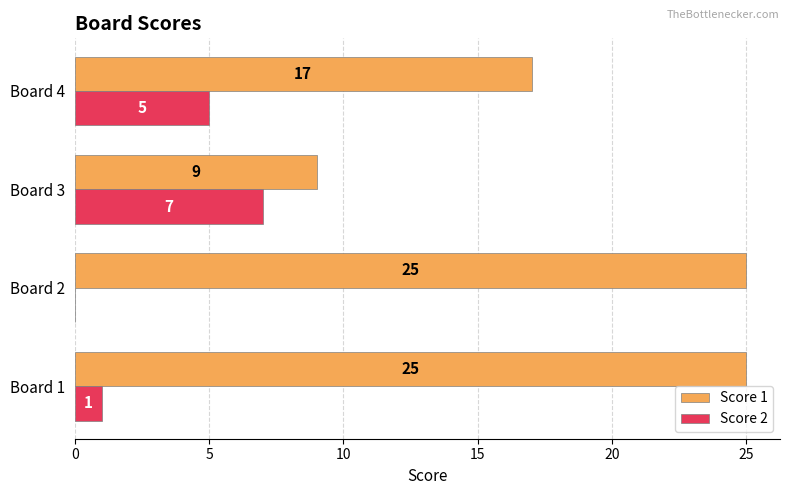

How many Score 1 values are between 17 and 25?

3